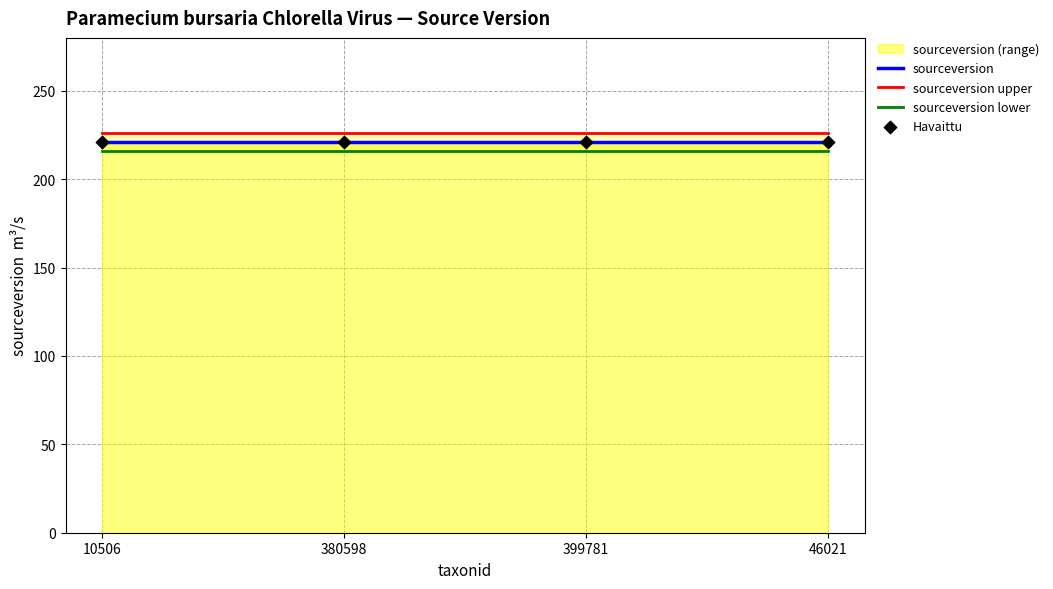

Is the value of sourceversion at 46021 greater than the value of Havaittu at 10506?

No